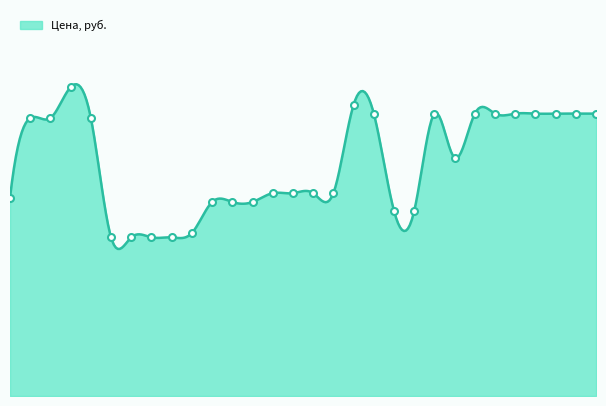

What is the change in value from 15 to 25?

+1800